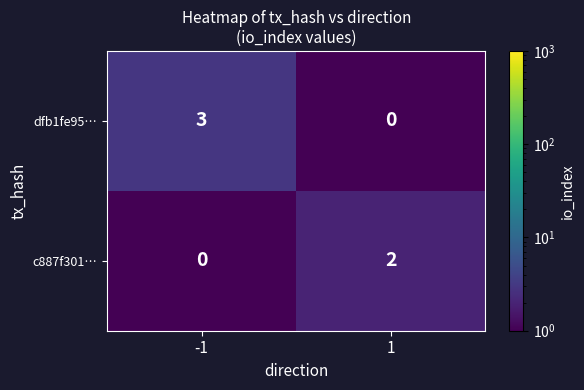

Reading left to right, list all the values displayed in this chart.

dfb1fe95…: 3	0
c887f301…: 0	2